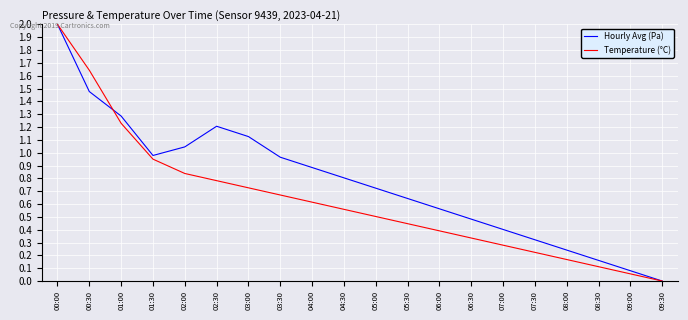

The Temperature (°C) series shows 0.3 at 07:30. True or false?

False